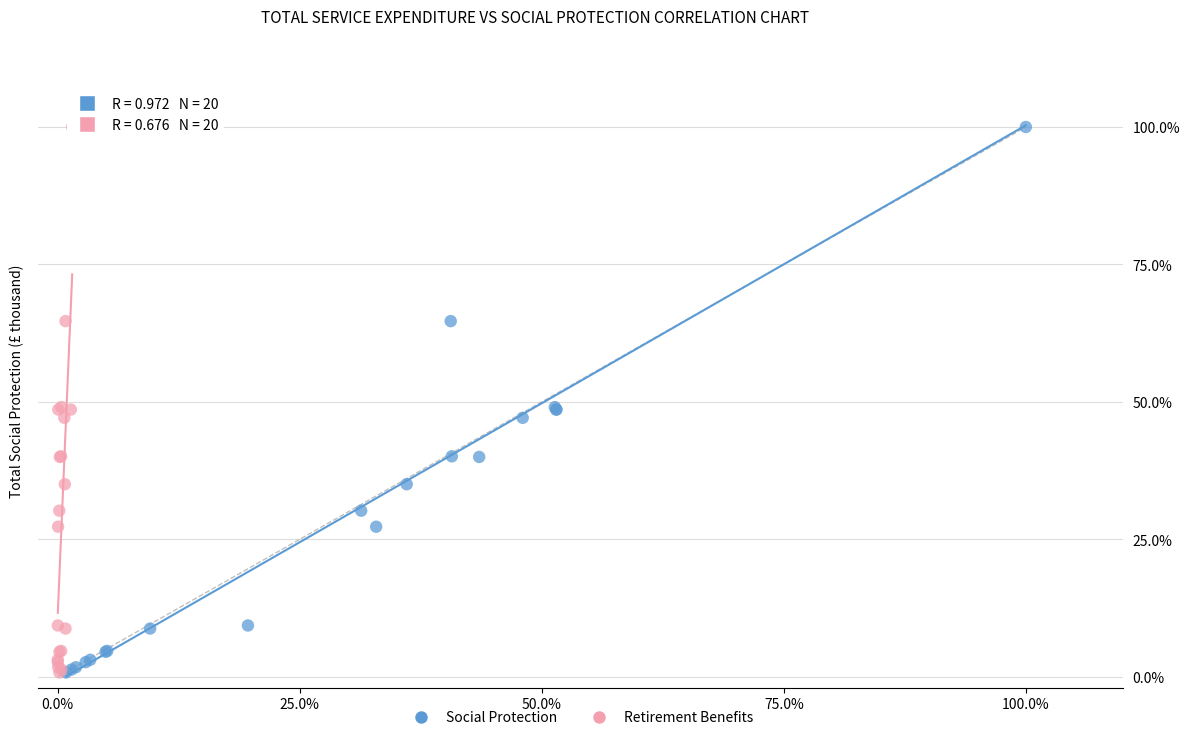

What are all the series names shown in the legend?

Social Protection, Retirement Benefits